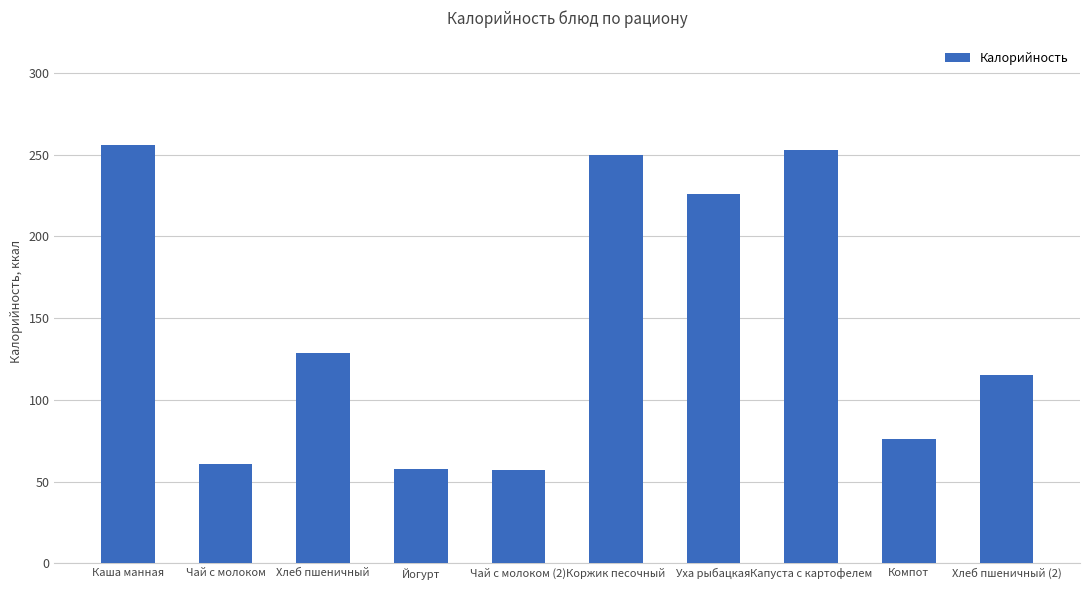

The chart shows a value of 326 at Коржик песочный. True or false?

False